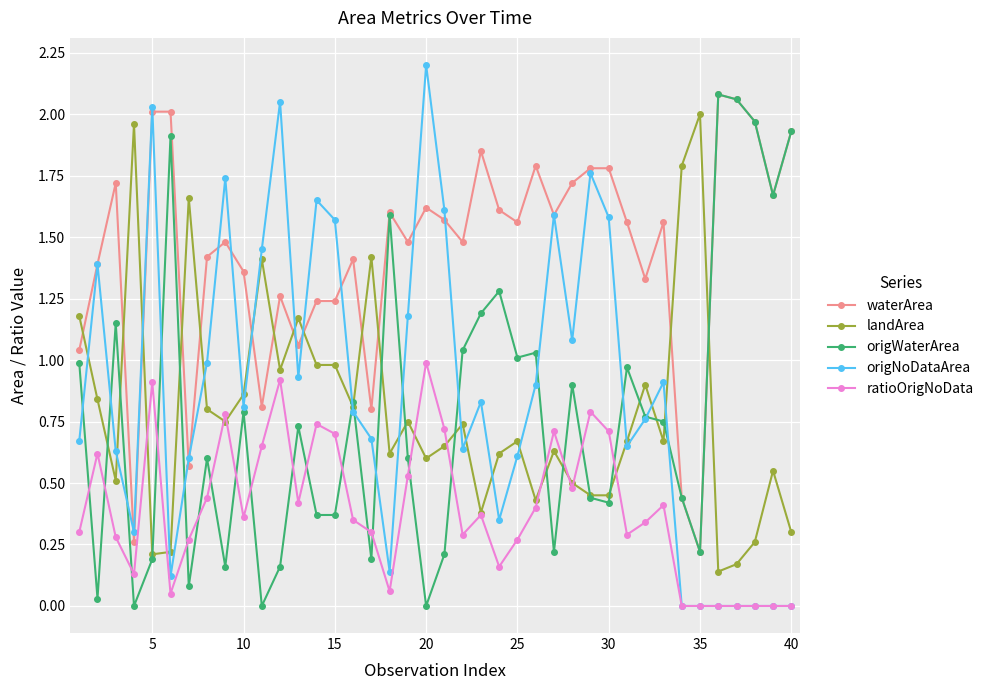

Which series has the largest range (max minus min)?

origNoDataArea